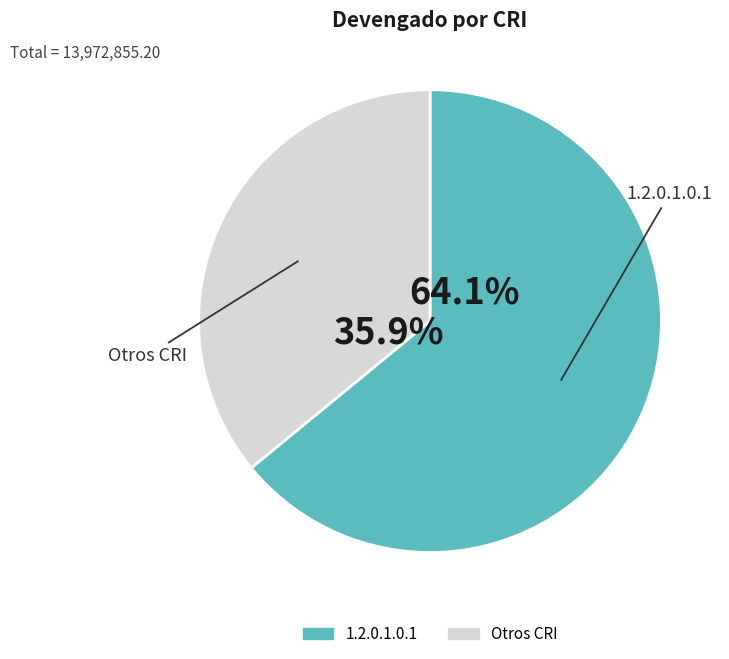

True or false: 1.2.0.1.0.1 accounts for 73% of the total.

False